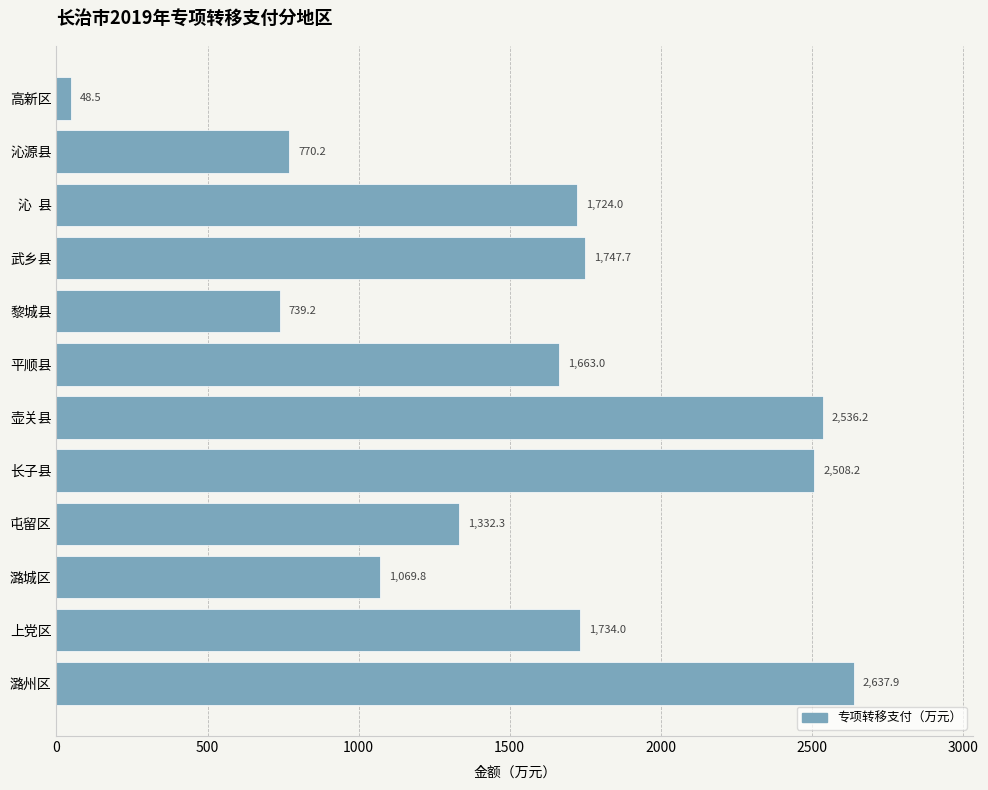

The chart shows a value of 1117.8 at 上党区. True or false?

False